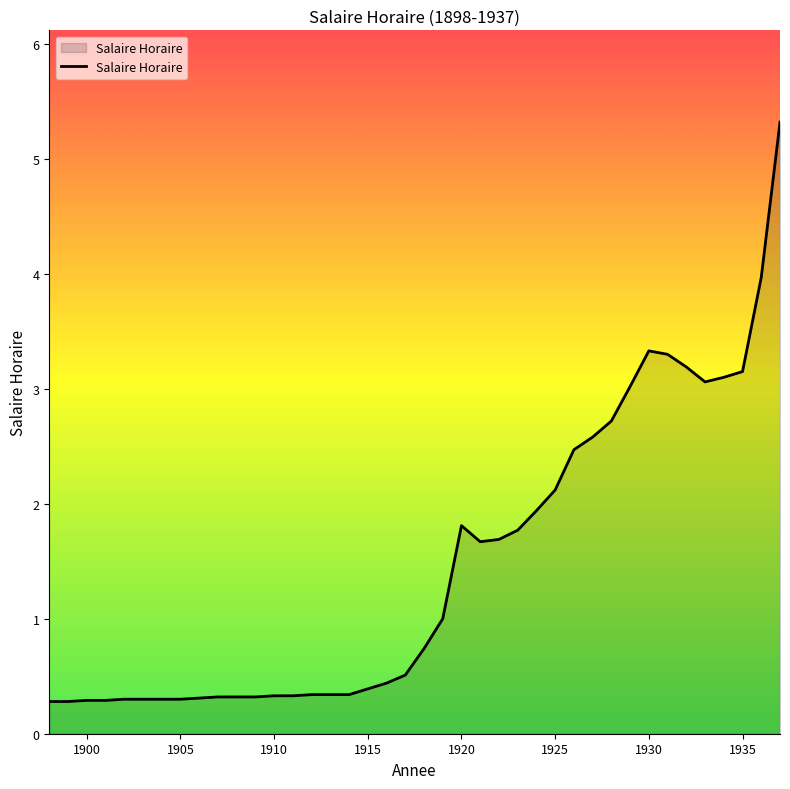

What is the maximum value shown in the chart?

5.3